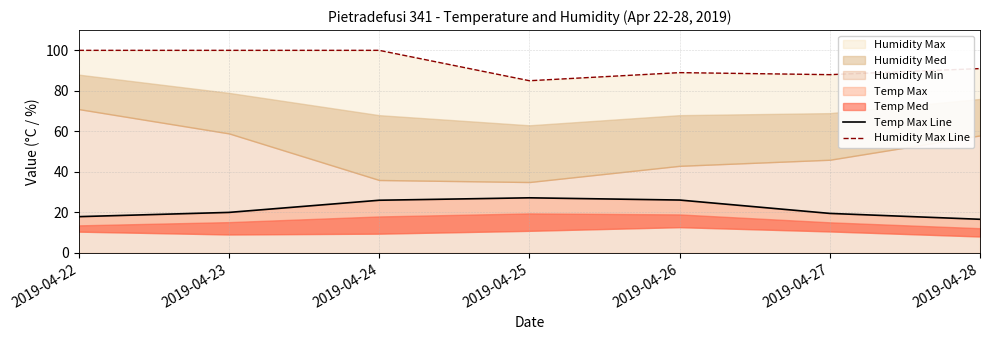

True or false: Humidity Max Line and Temp Max Line intersect in this chart.

False